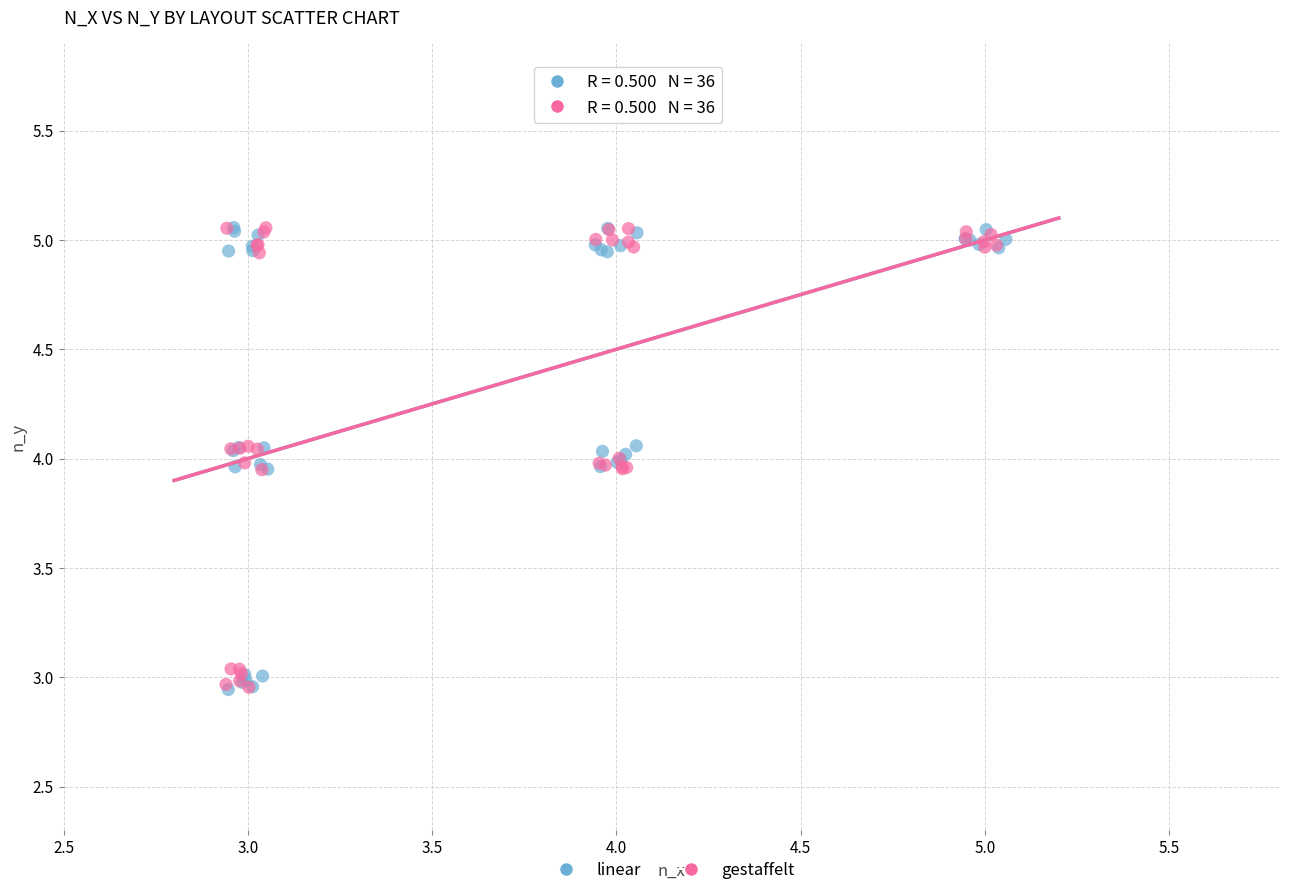

What are all the series names shown in the legend?

linear, gestaffelt